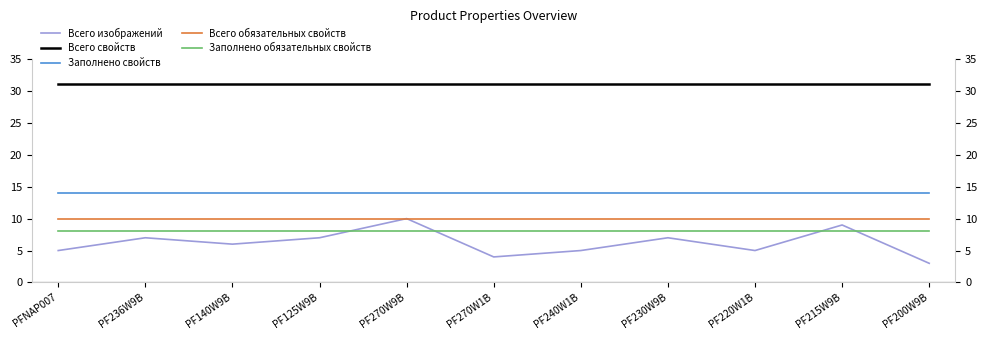

What position from the left is PF140W9B?

3